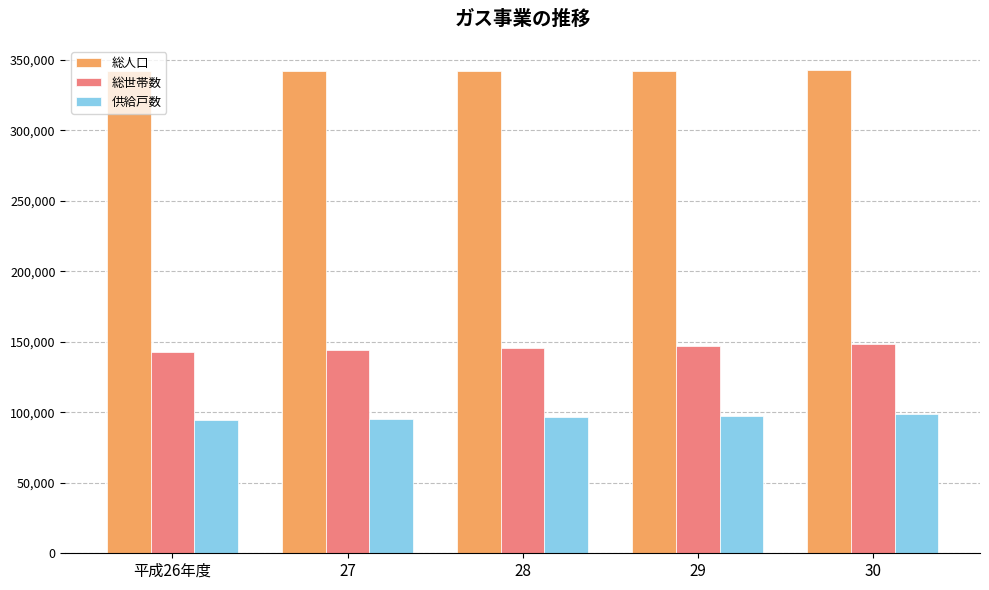

How many data points does each series have?

5